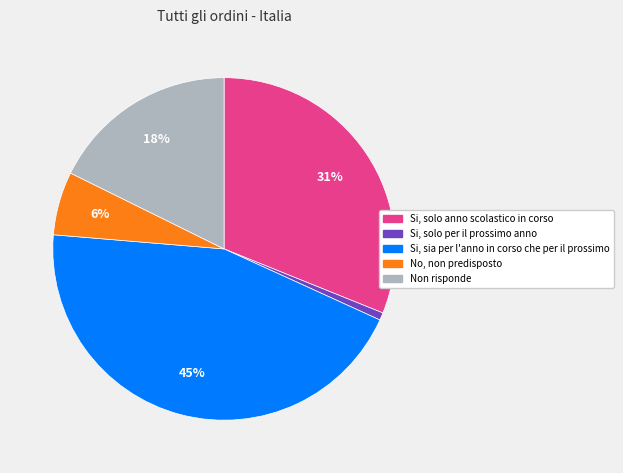

Is there any slice that represents more than half of the pie?

No